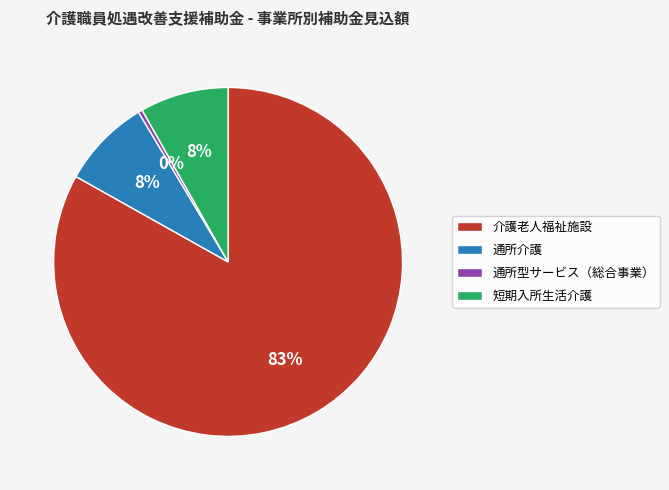

To the nearest percent, what is the difference between the 短期入所生活介護 and 通所型サービス（総合事業） slice percentages?

8%